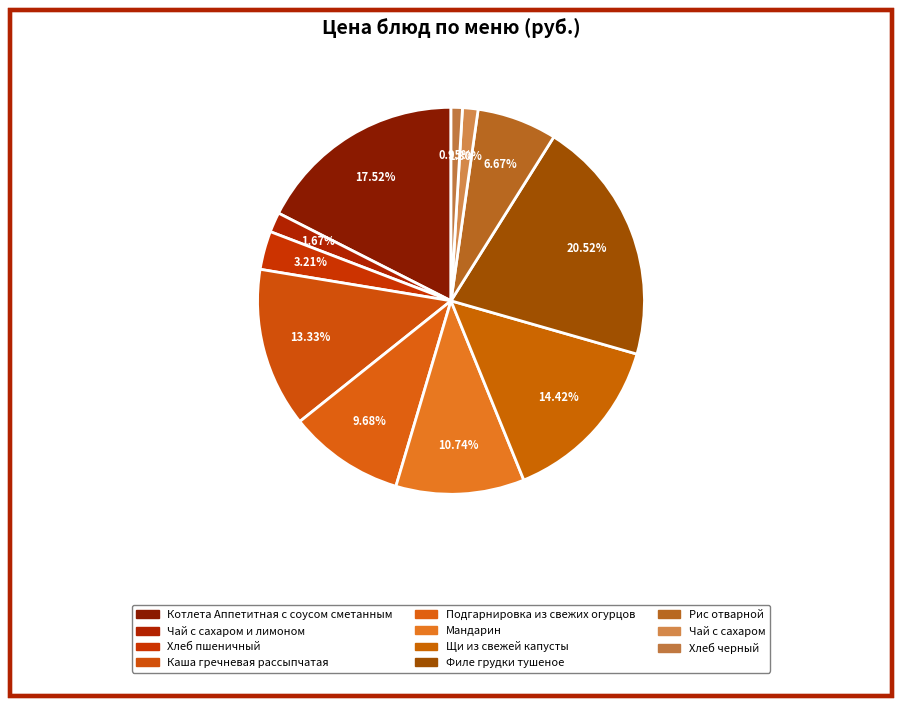

How many slices are in this pie chart?

11